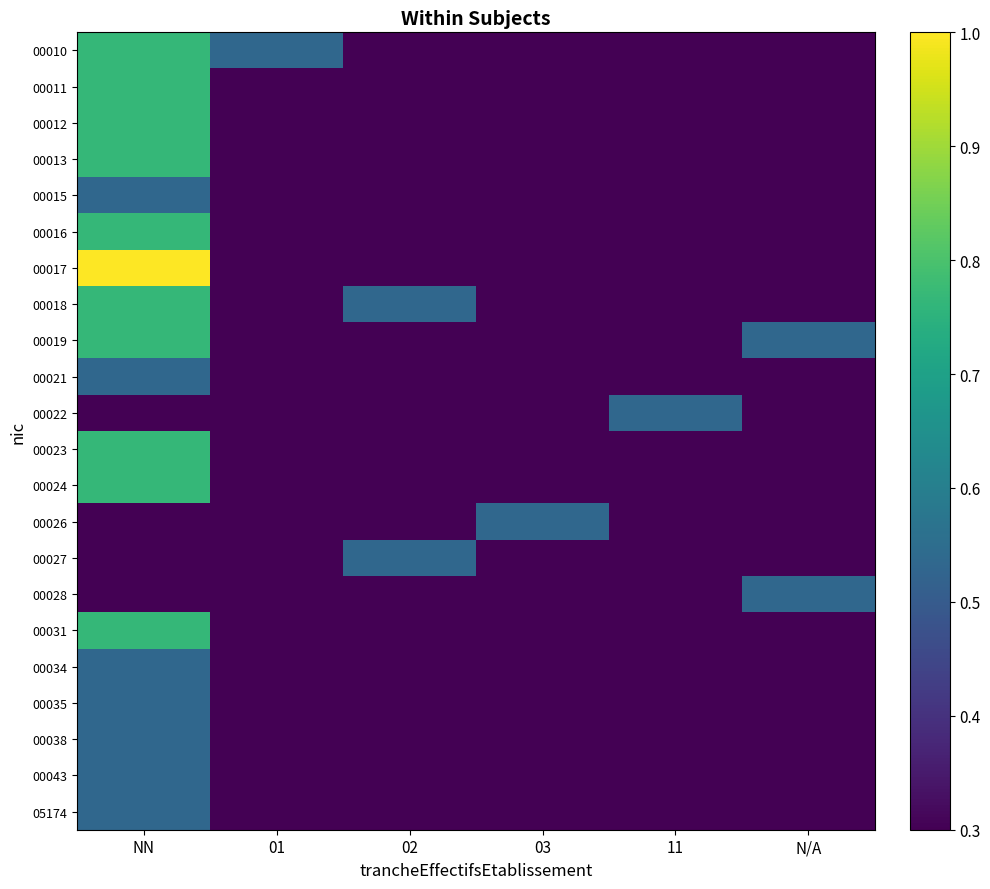

Reading left to right, list all the values displayed in this chart.

00010: NN=0.8	01=0.5	02=0.3	03=0.3	11=0.3	N/A=0.3
00011: NN=0.8	01=0.3	02=0.3	03=0.3	11=0.3	N/A=0.3
00012: NN=0.8	01=0.3	02=0.3	03=0.3	11=0.3	N/A=0.3
00013: NN=0.8	01=0.3	02=0.3	03=0.3	11=0.3	N/A=0.3
00015: NN=0.5	01=0.3	02=0.3	03=0.3	11=0.3	N/A=0.3
00016: NN=0.8	01=0.3	02=0.3	03=0.3	11=0.3	N/A=0.3
00017: NN=1.0	01=0.3	02=0.3	03=0.3	11=0.3	N/A=0.3
00018: NN=0.8	01=0.3	02=0.5	03=0.3	11=0.3	N/A=0.3
00019: NN=0.8	01=0.3	02=0.3	03=0.3	11=0.3	N/A=0.5
00021: NN=0.5	01=0.3	02=0.3	03=0.3	11=0.3	N/A=0.3
00022: NN=0.3	01=0.3	02=0.3	03=0.3	11=0.5	N/A=0.3
00023: NN=0.8	01=0.3	02=0.3	03=0.3	11=0.3	N/A=0.3
00024: NN=0.8	01=0.3	02=0.3	03=0.3	11=0.3	N/A=0.3
00026: NN=0.3	01=0.3	02=0.3	03=0.5	11=0.3	N/A=0.3
00027: NN=0.3	01=0.3	02=0.5	03=0.3	11=0.3	N/A=0.3
00028: NN=0.3	01=0.3	02=0.3	03=0.3	11=0.3	N/A=0.5
00031: NN=0.8	01=0.3	02=0.3	03=0.3	11=0.3	N/A=0.3
00034: NN=0.5	01=0.3	02=0.3	03=0.3	11=0.3	N/A=0.3
00035: NN=0.5	01=0.3	02=0.3	03=0.3	11=0.3	N/A=0.3
00038: NN=0.5	01=0.3	02=0.3	03=0.3	11=0.3	N/A=0.3
00043: NN=0.5	01=0.3	02=0.3	03=0.3	11=0.3	N/A=0.3
05174: NN=0.5	01=0.3	02=0.3	03=0.3	11=0.3	N/A=0.3